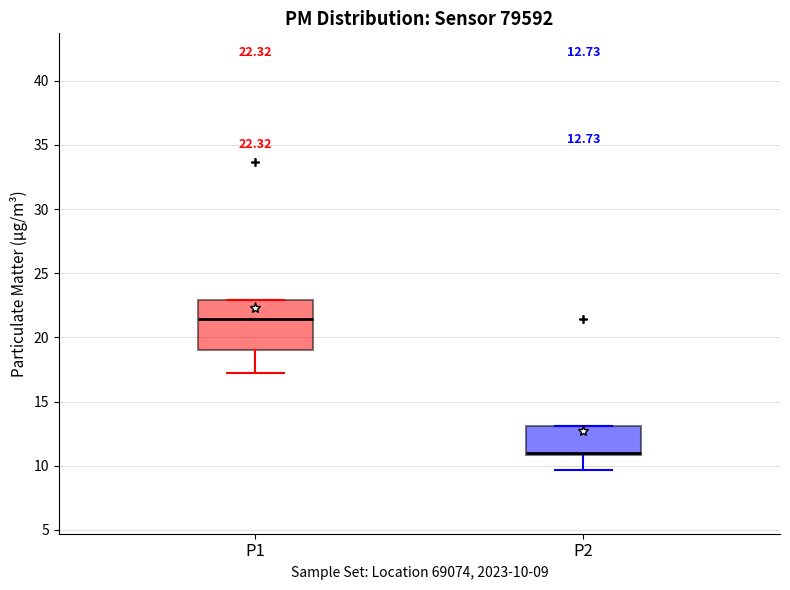

Which box has the lowest median line?

P2